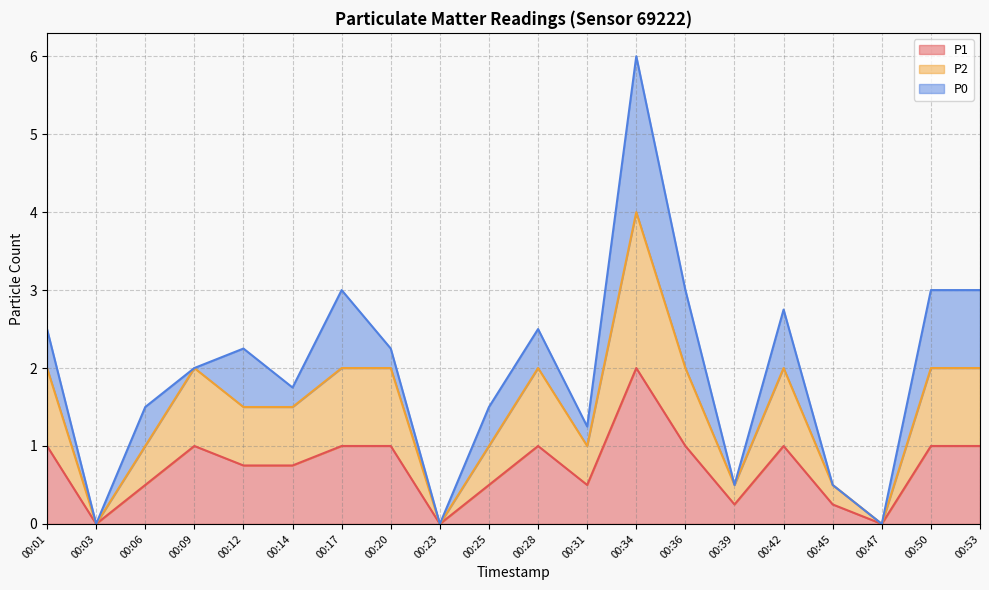

True or false: P2 and P1 cross at least once.

False